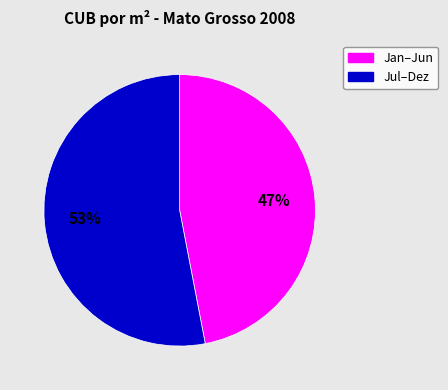

Is there a majority slice in this chart?

Yes